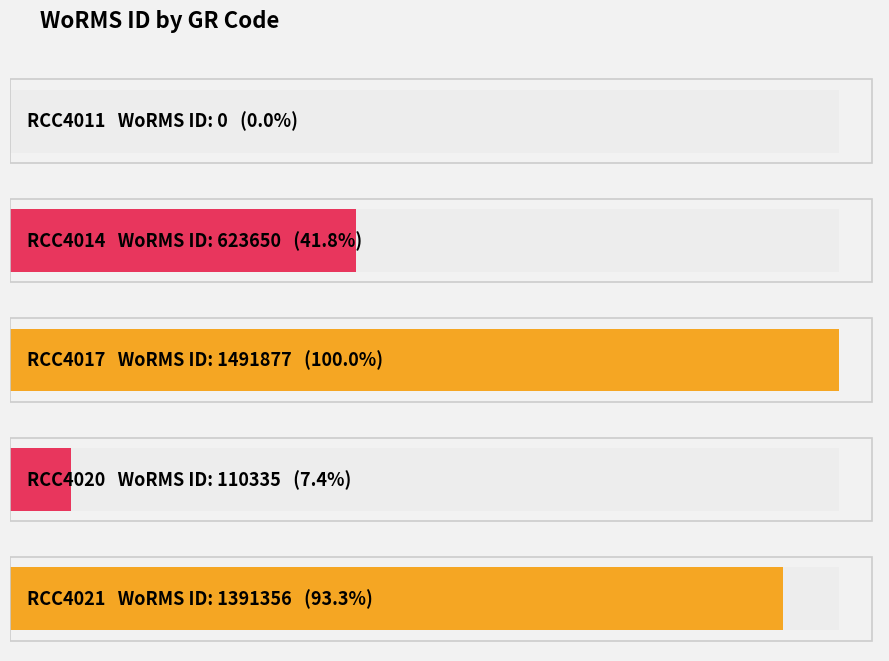

What is the difference between the maximum and minimum values?

1491877